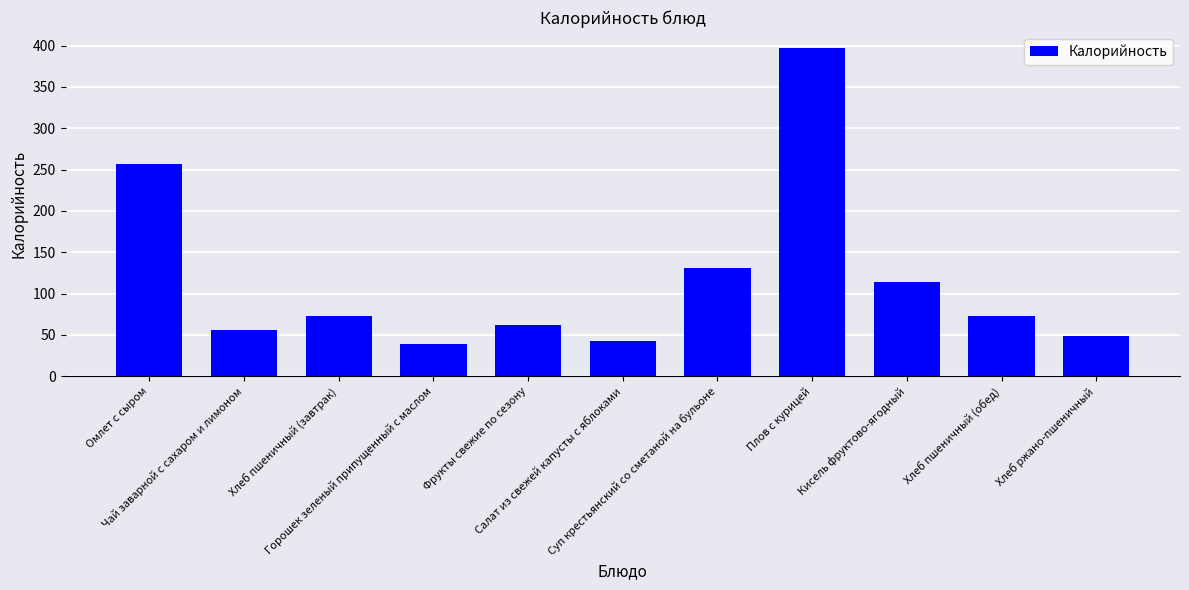

What is the smallest value displayed?

38.8